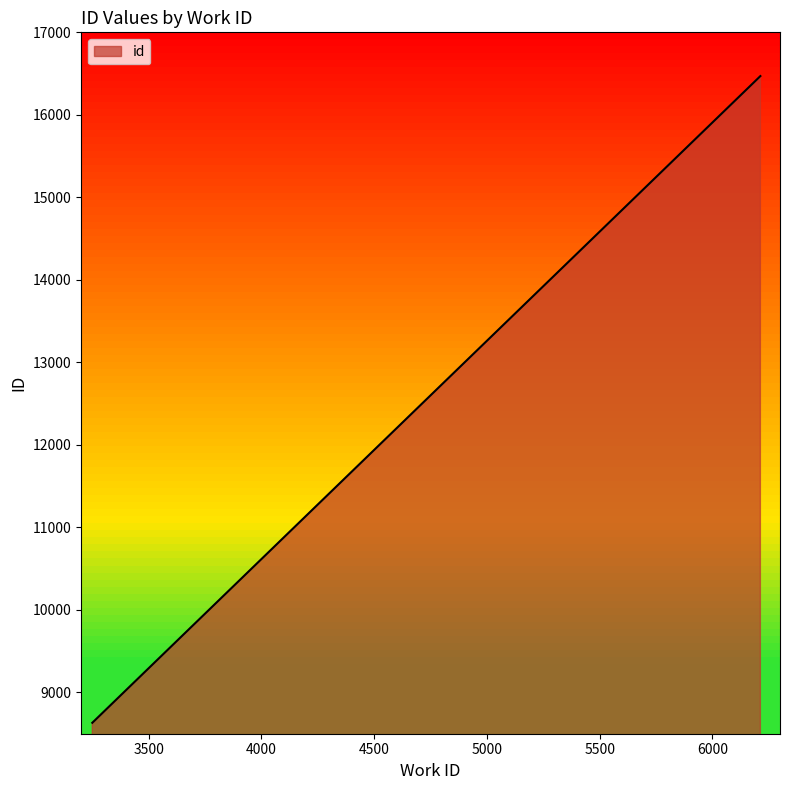

What is the difference between the maximum and minimum values?

7837.5